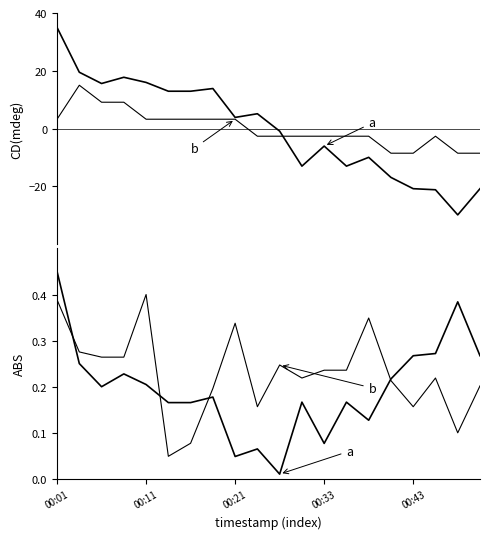

The a series shows 0.3 at 19. True or false?

True